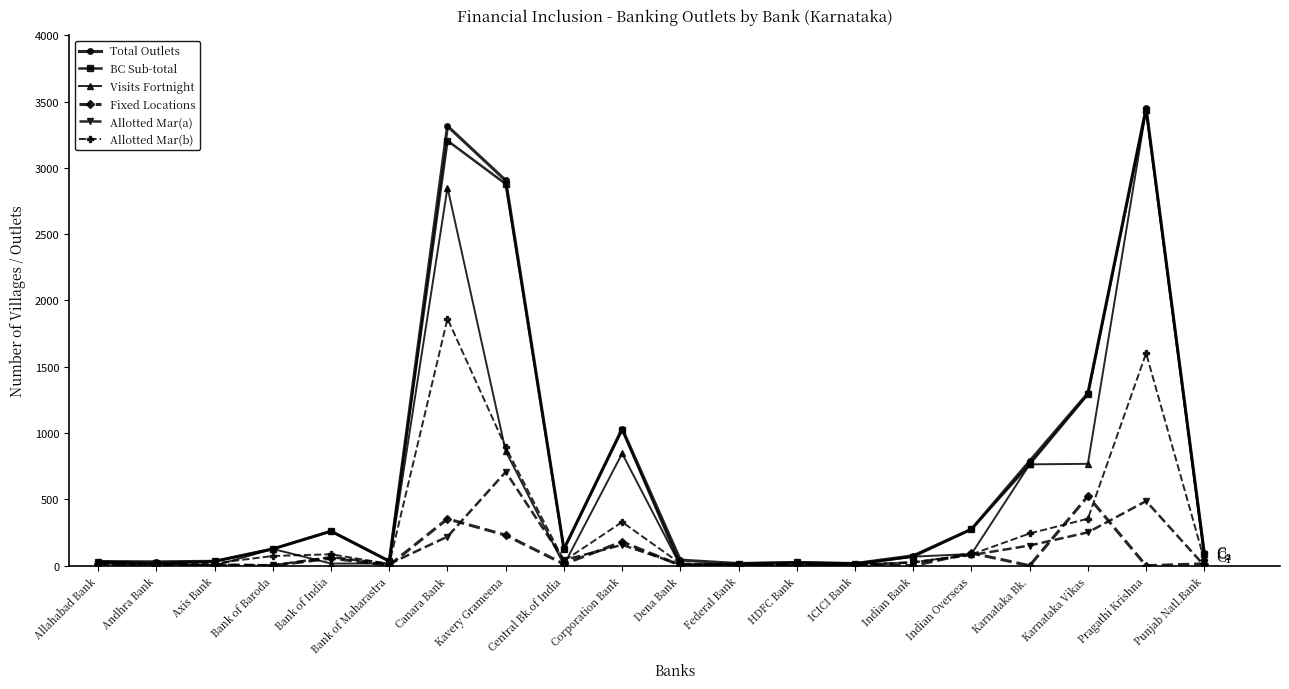

What is the difference between the maximum and minimum values in the Fixed Locations series?

524